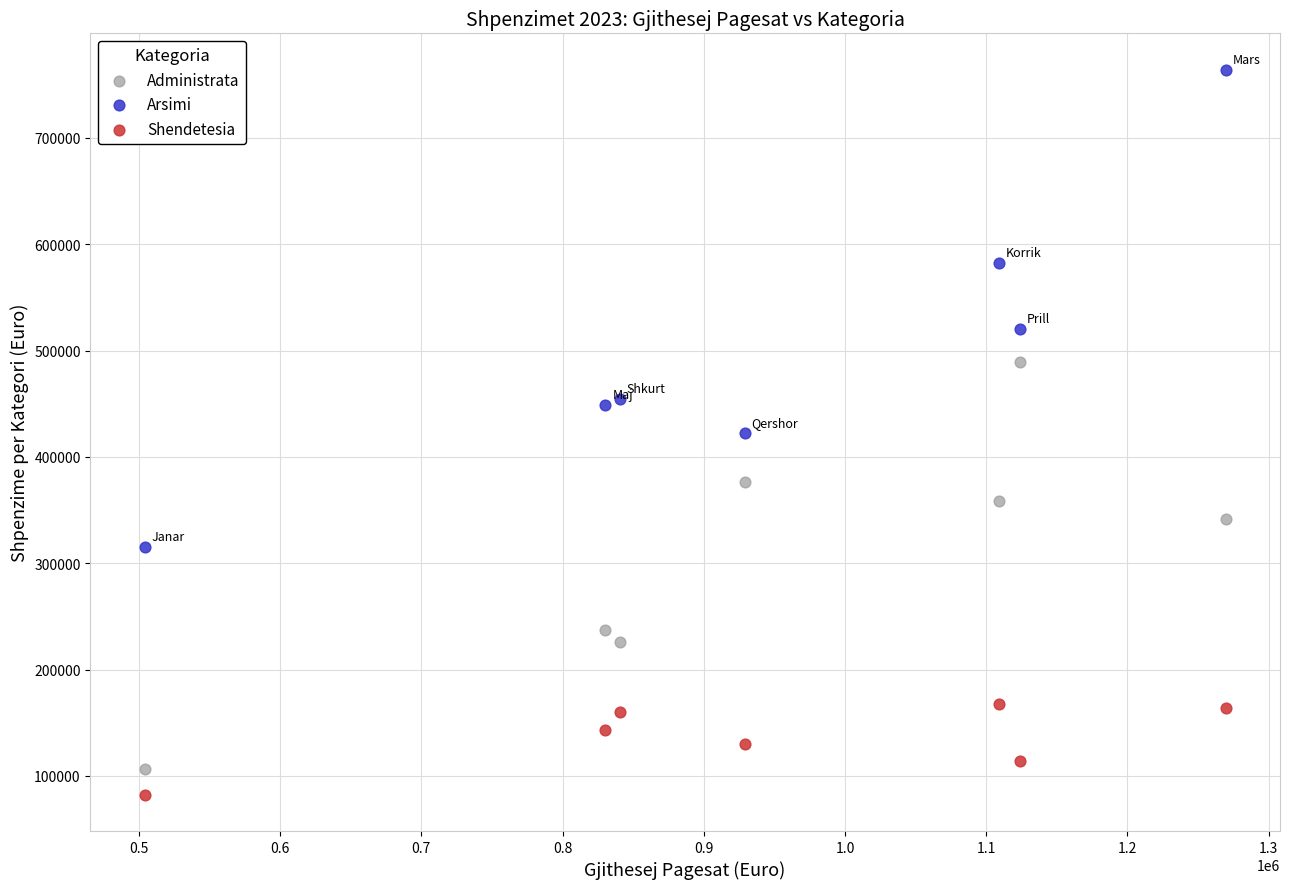

What are all the series names shown in the legend?

Administrata, Arsimi, Shendetesia